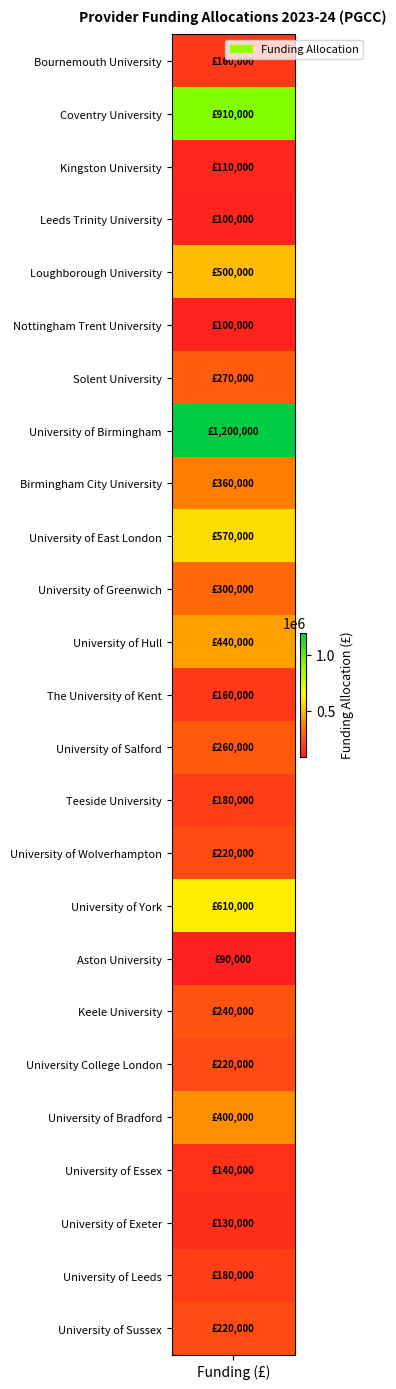

Reading right to left, transcribe all the data shown in this chart.

University of Sussex=220000	University of Leeds=180000	University of Exeter=130000	University of Essex=140000	University of Bradford=400000	University College London=220000	Keele University=240000	Aston University=90000	University of York=610000	University of Wolverhampton=220000	Teeside University=180000	University of Salford=260000	The University of Kent=160000	University of Hull=440000	University of Greenwich=300000	University of East London=570000	Birmingham City University=360000	University of Birmingham=1200000	Solent University=270000	Nottingham Trent University=100000	Loughborough University=500000	Leeds Trinity University=100000	Kingston University=110000	Coventry University=910000	Bournemouth University=160000